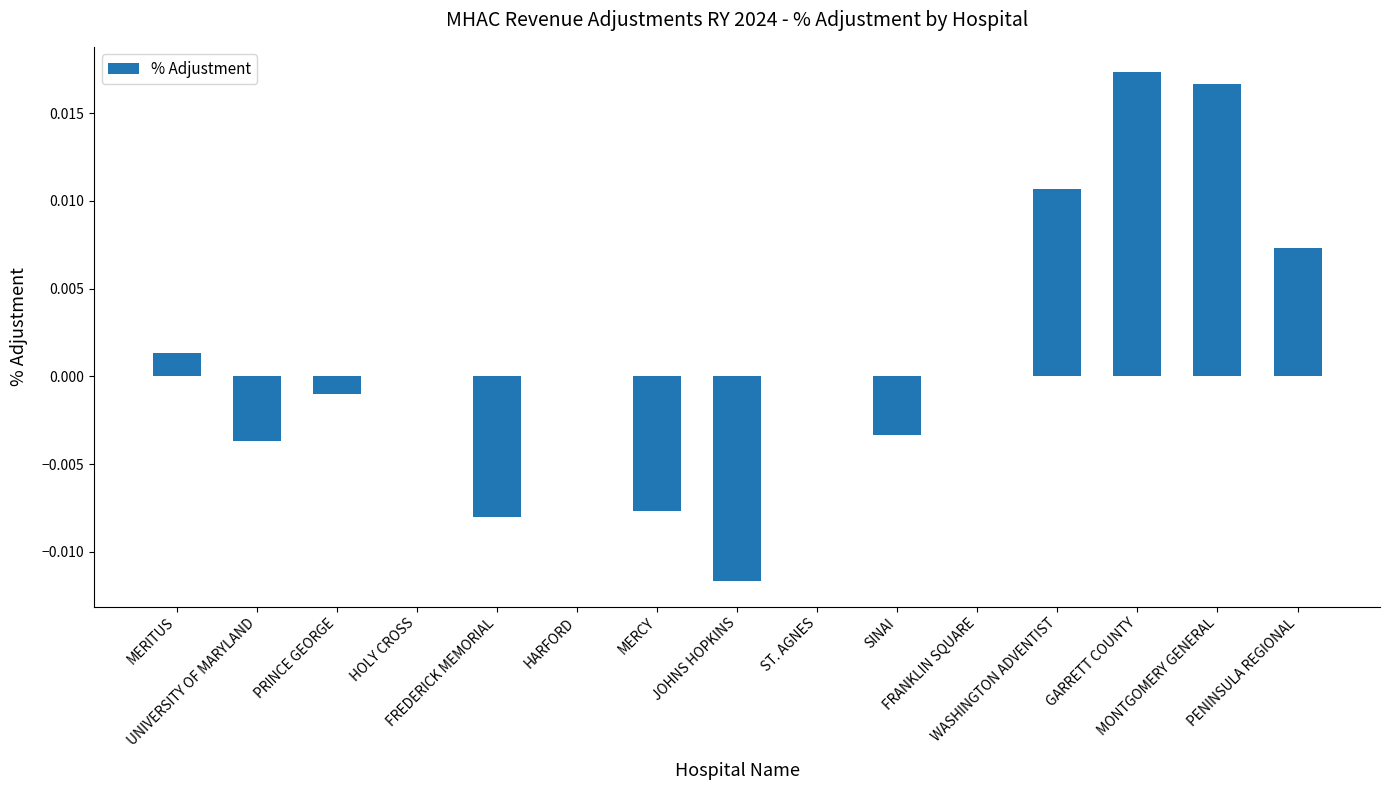

How many data points does each series have?

15